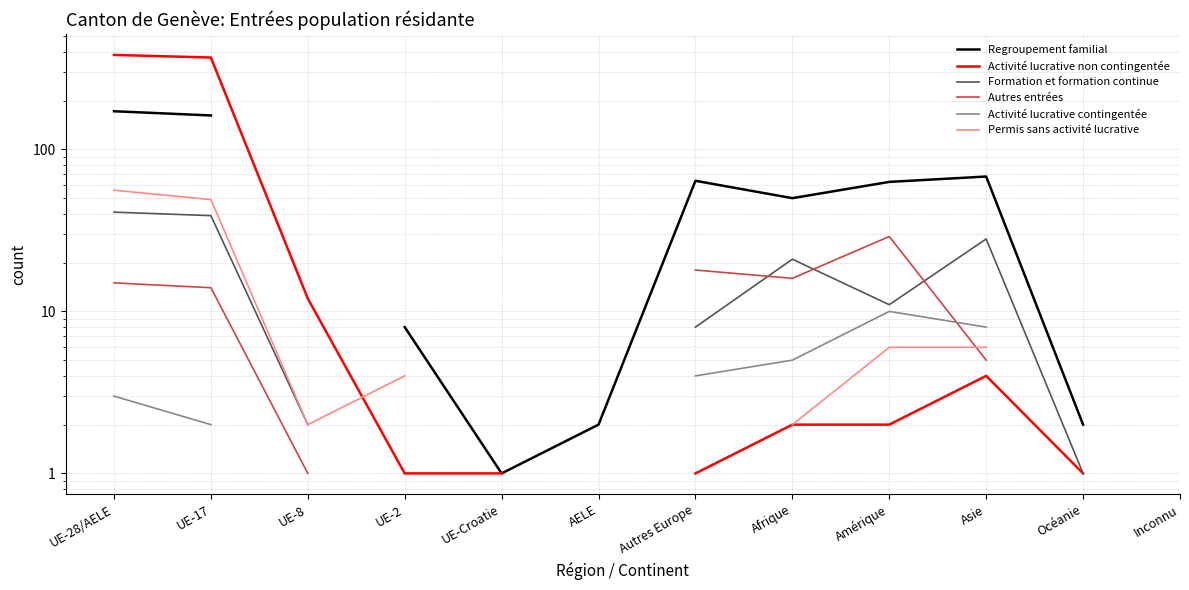

In Formation et formation continue, how many points are lower than both neighbors (excluding endpoints)?

1